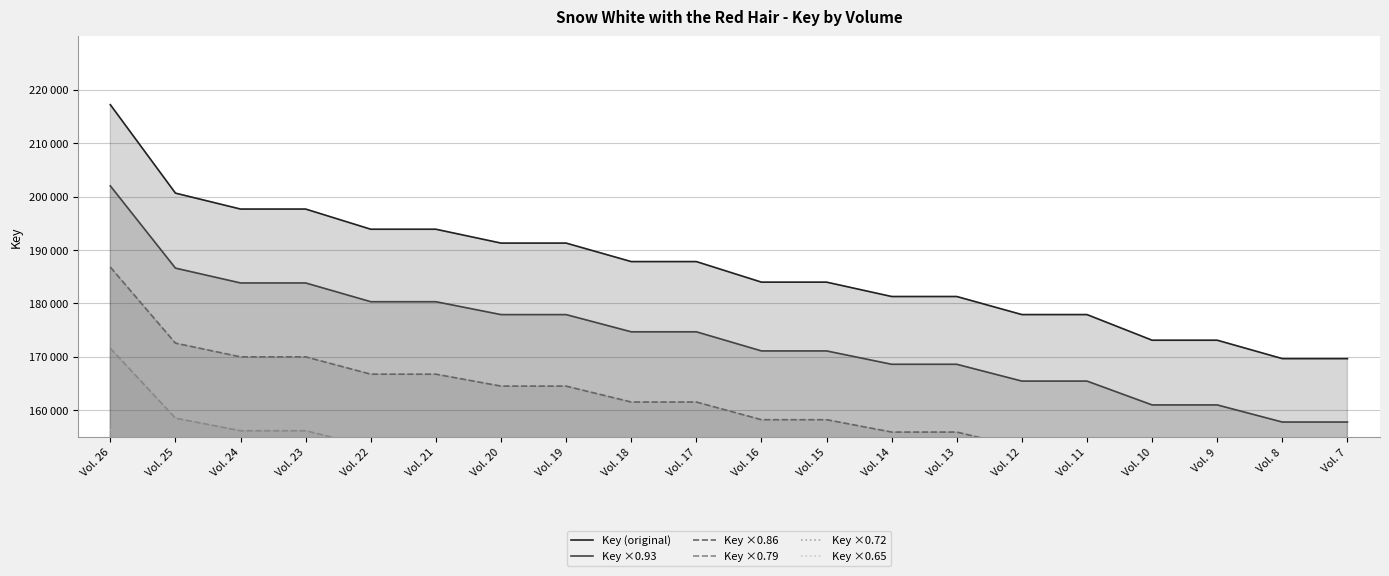

True or false: Key ×0.65 and Key ×0.79 intersect in this chart.

False